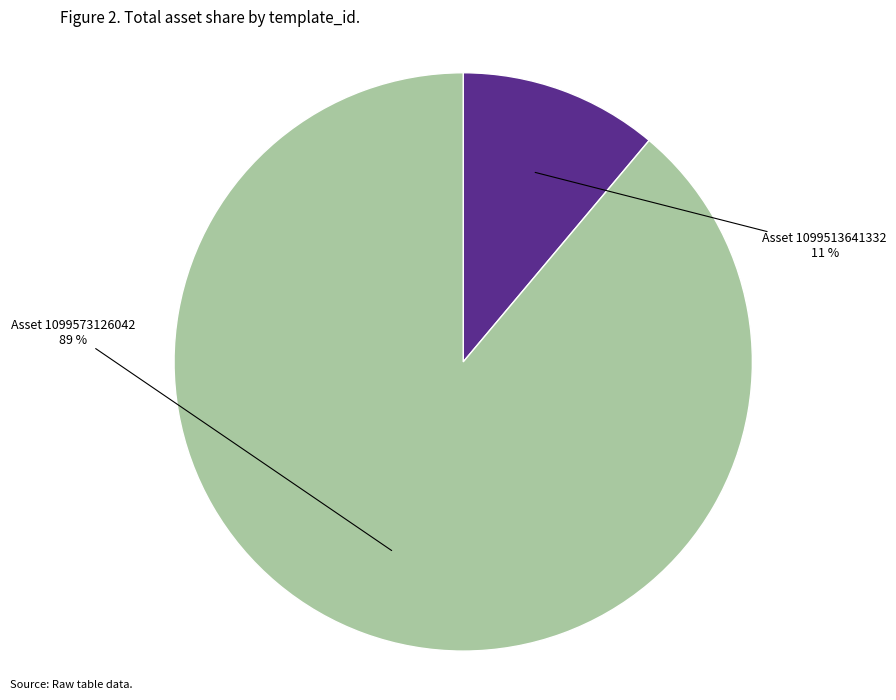

Does any single category account for the majority?

Yes